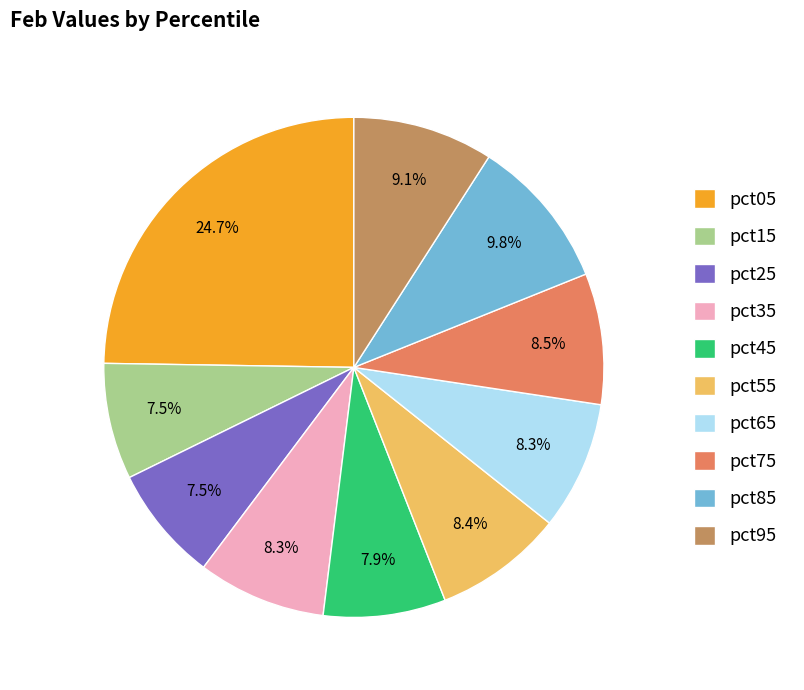

What percentage do pct45 and pct65 together represent?

16.2%